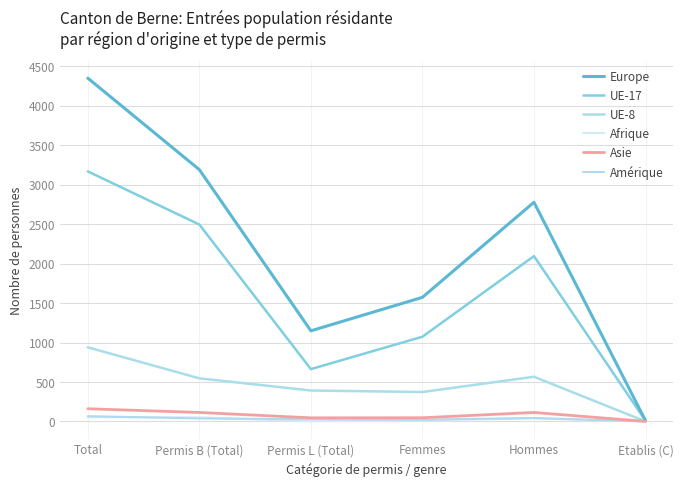

What is the value of the Asie point at the 1st from the left?

161